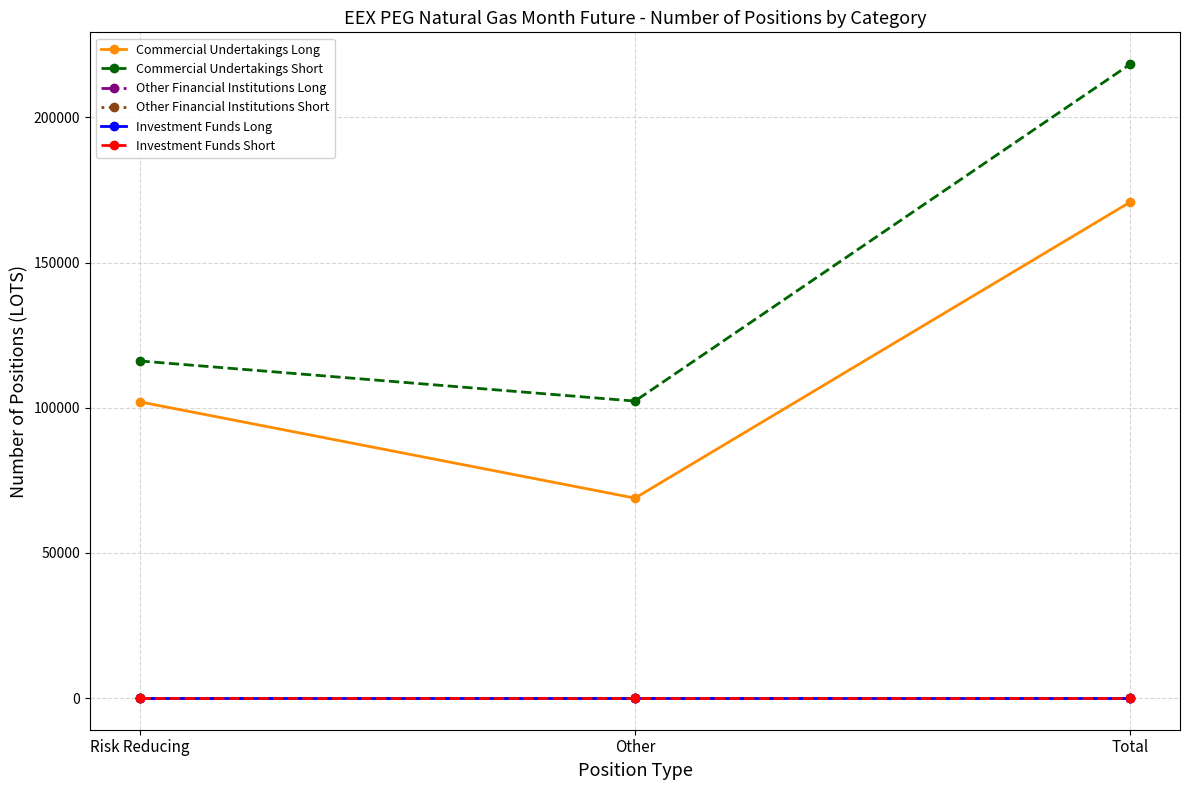

Is this an area chart (filled region under the line)?

No